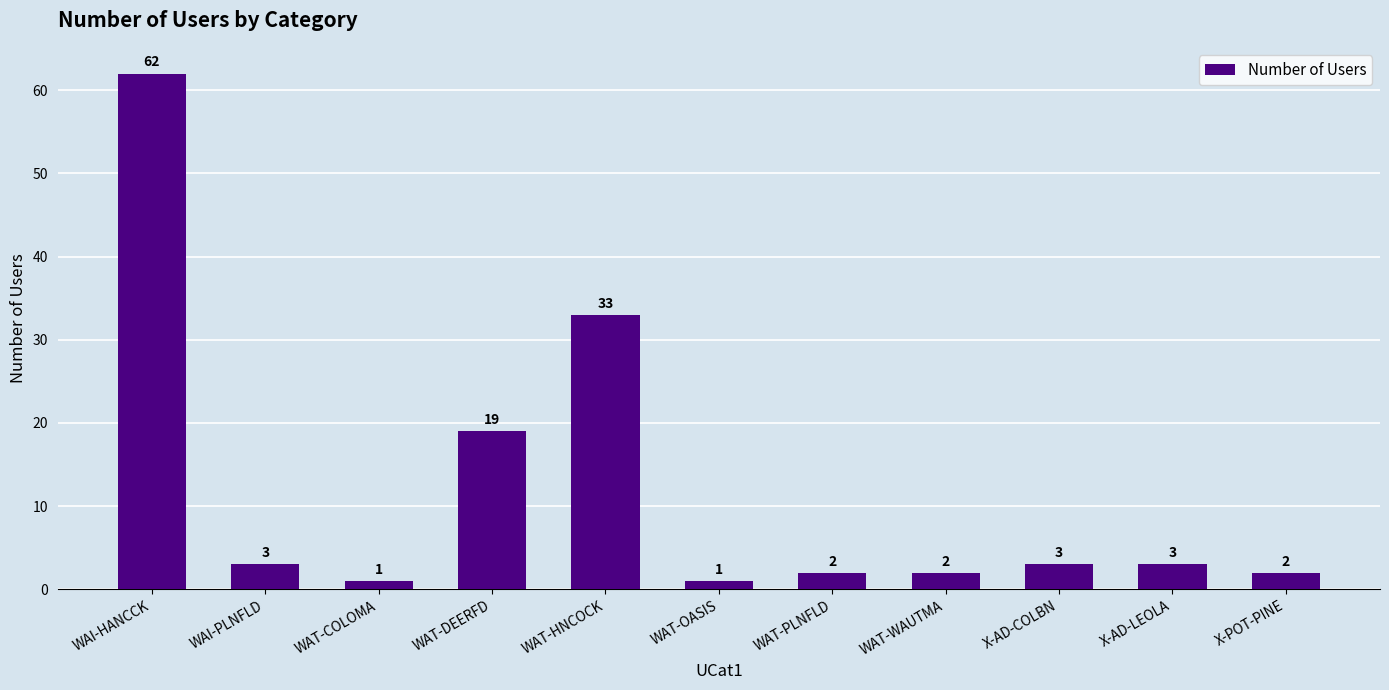

Is it true that the value at WAT-WAUTMA is 4?

False